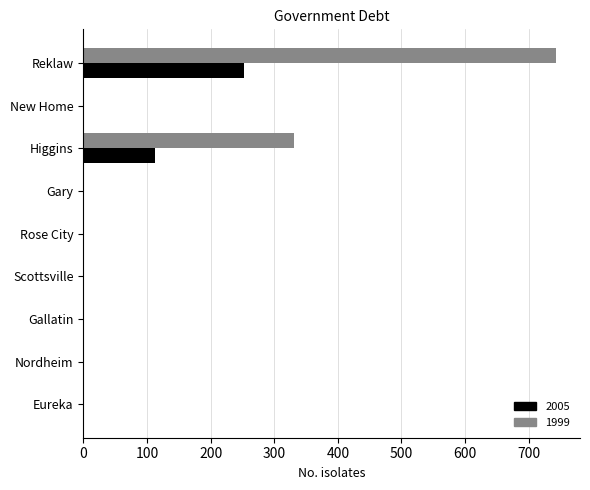

The value of 2005 at Rose City is -115.5. True or false?

False